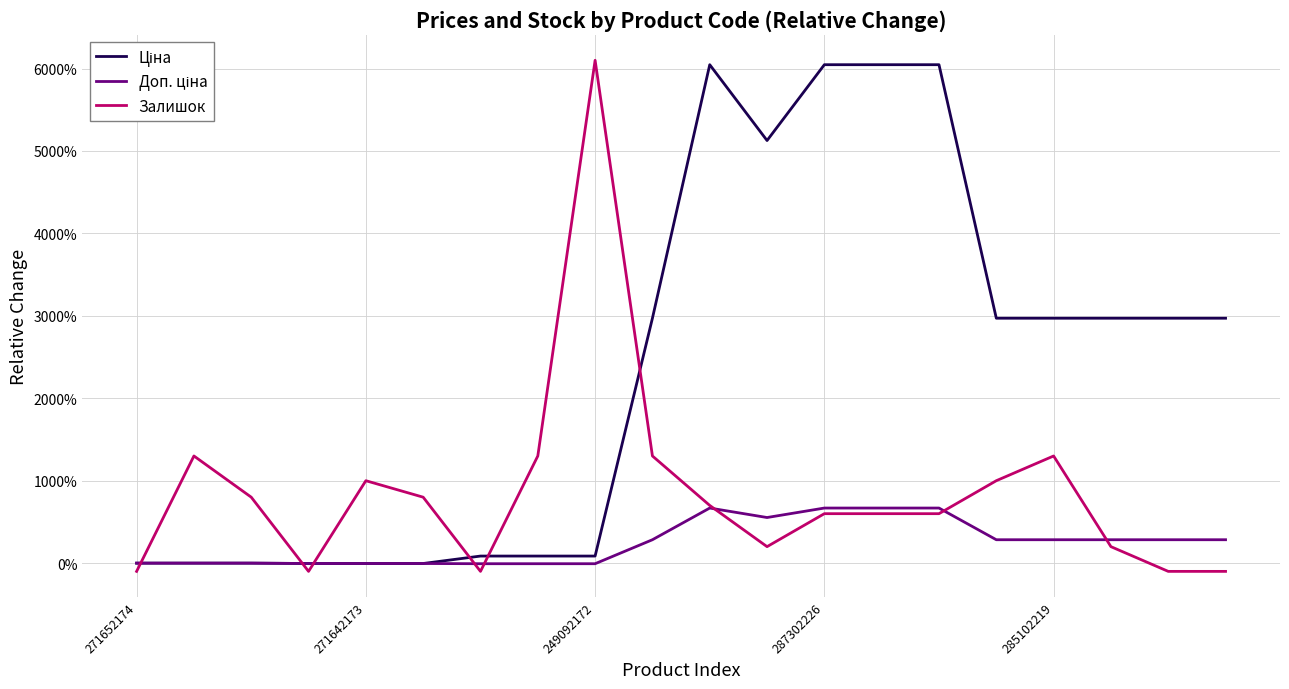

Rank the series by their maximum value, from lowest to highest.

Доп. ціна, Ціна, Залишок